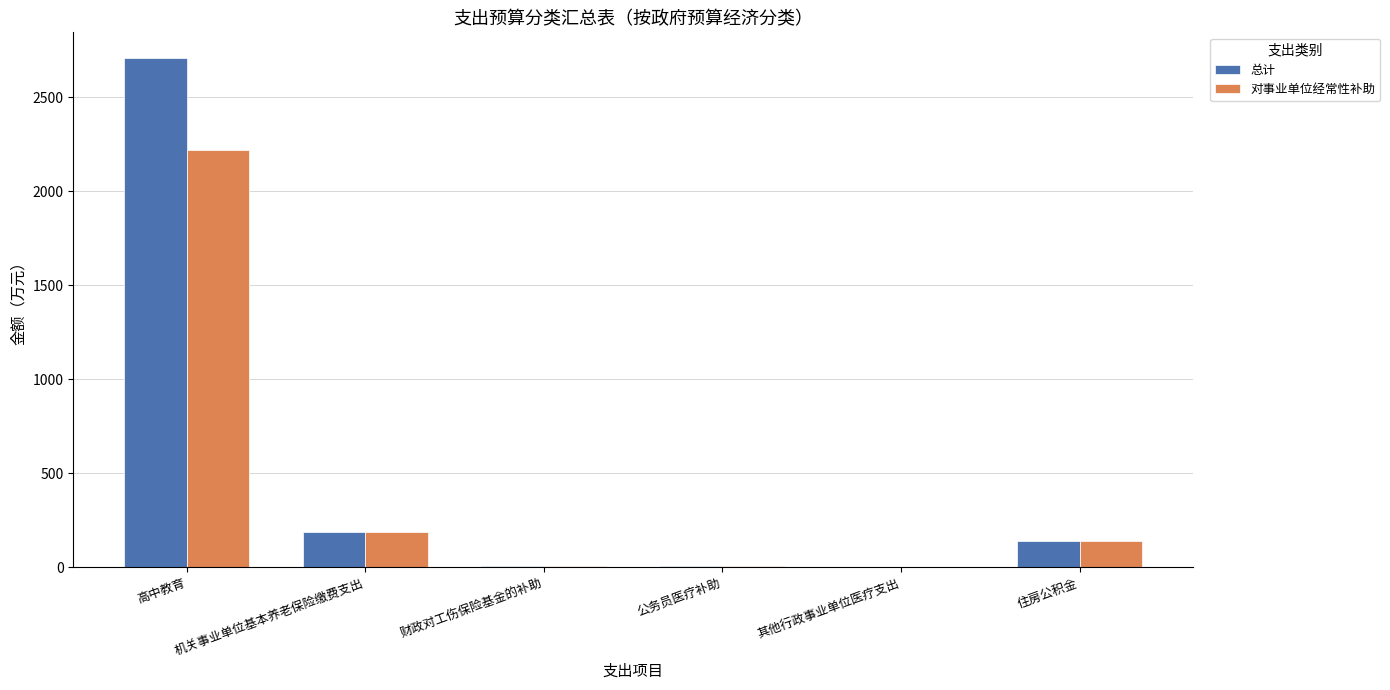

Is the value of 总计 at 其他行政事业单位医疗支出 greater than the value of 对事业单位经常性补助 at 高中教育?

No